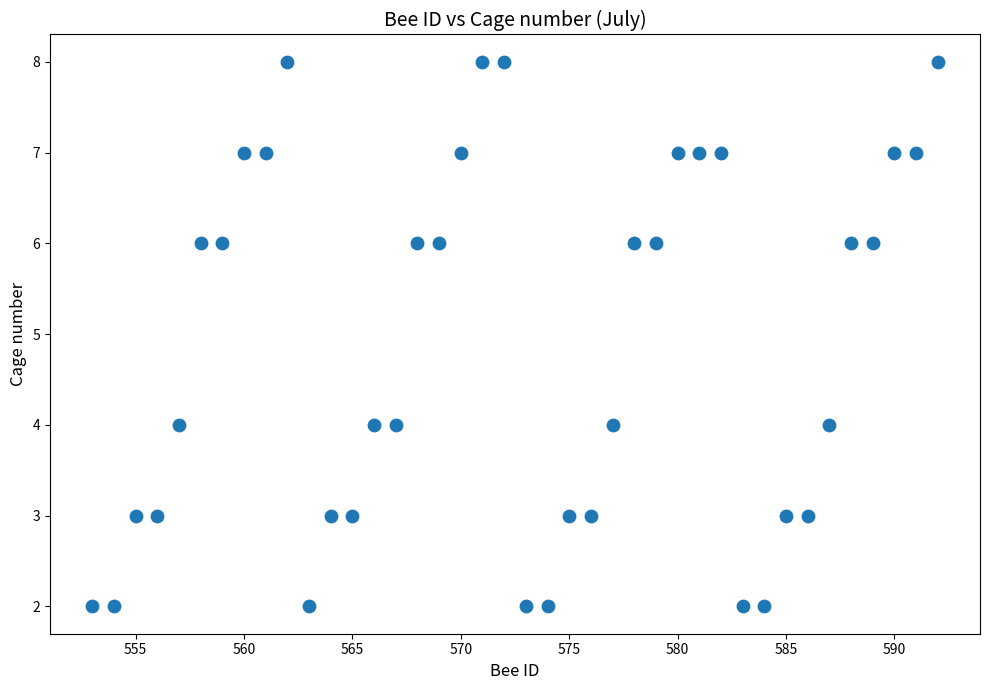

What is the range of X values (max minus min)?

39